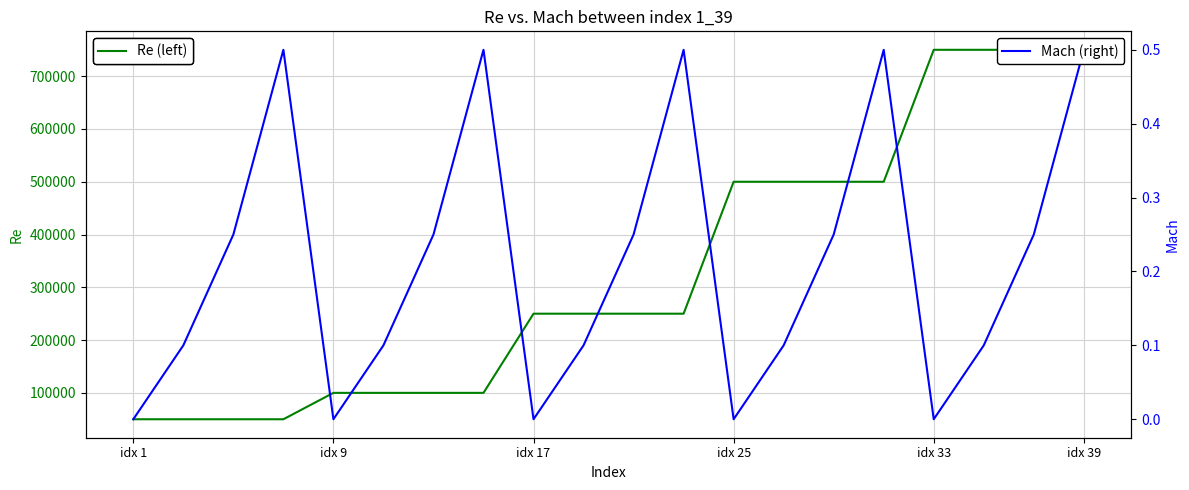

The value of Re (left) at idx 33 is 750000. True or false?

True